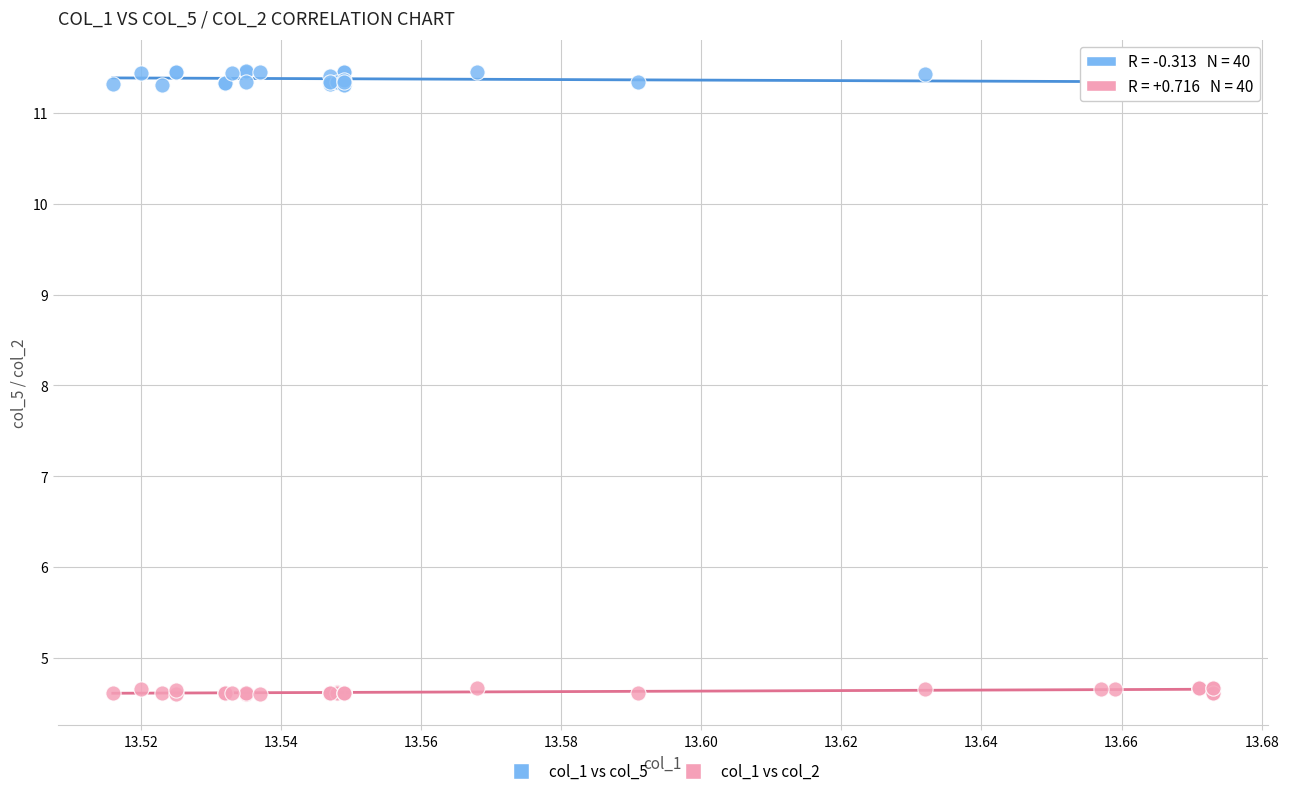

Which series contains the lowest Y value?

col_1 vs col_2